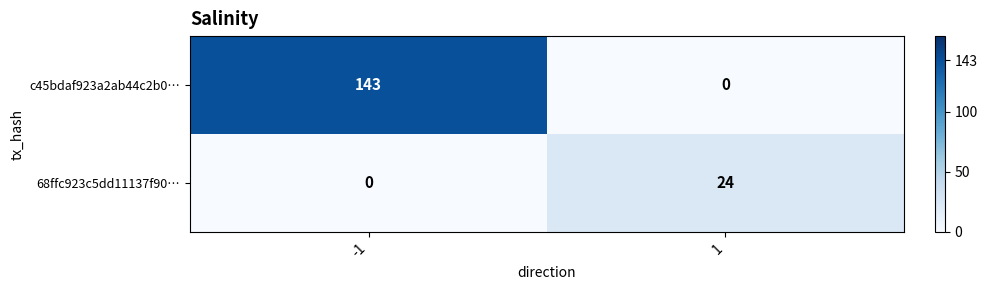

Reading left to right, transcribe all the data shown in this chart.

c45bdaf923a2ab44c2b0…: -1=143	1=0
68ffc923c5dd11137f90…: -1=0	1=24